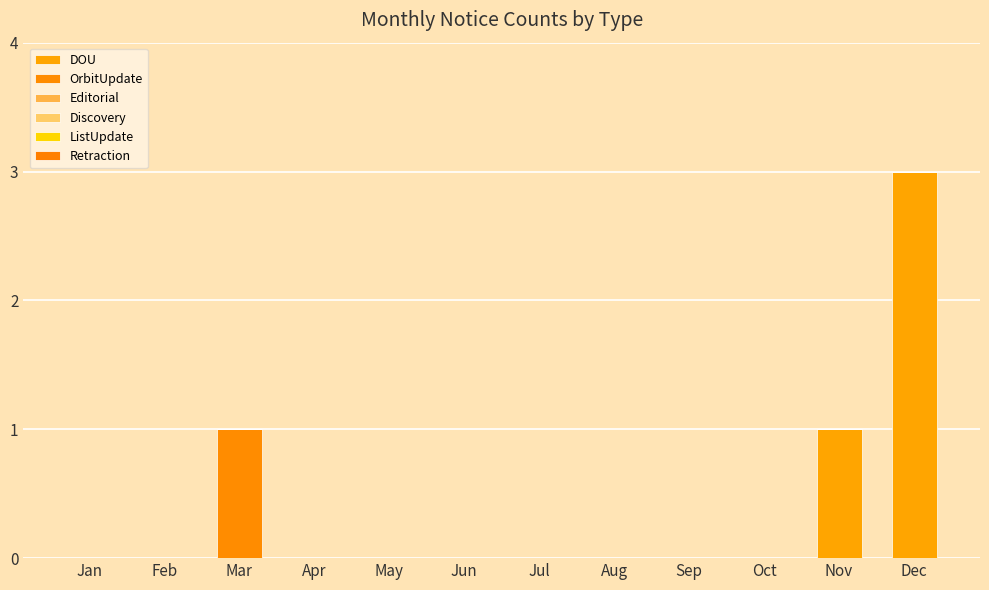

Rank the series at Mar from highest to lowest value.

OrbitUpdate, DOU, Editorial, Discovery, ListUpdate, Retraction